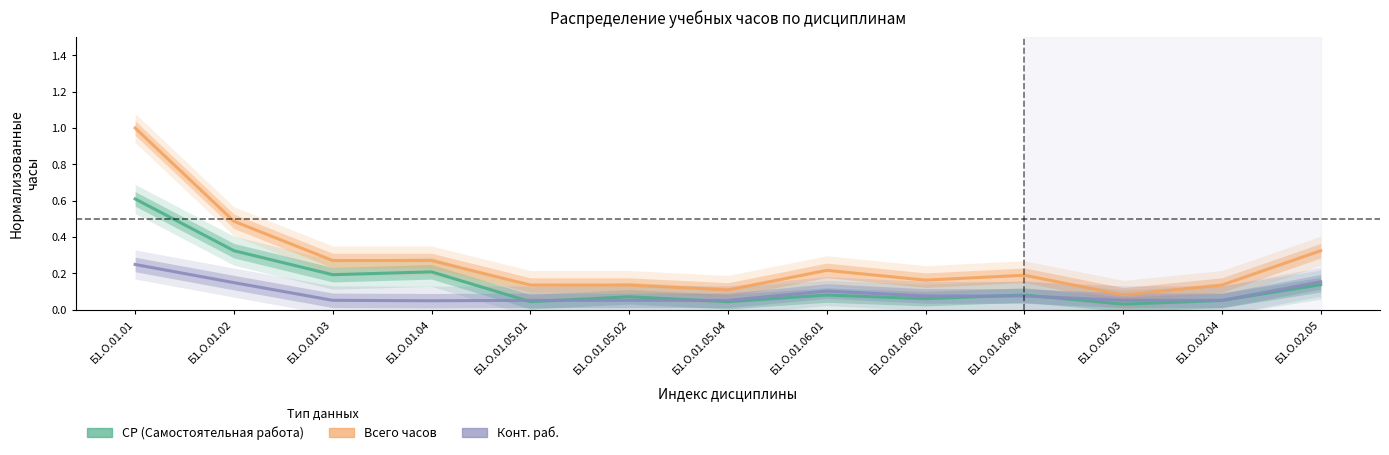

True or false: Всего часов and СР (Самостоятельная работа) intersect in this chart.

False